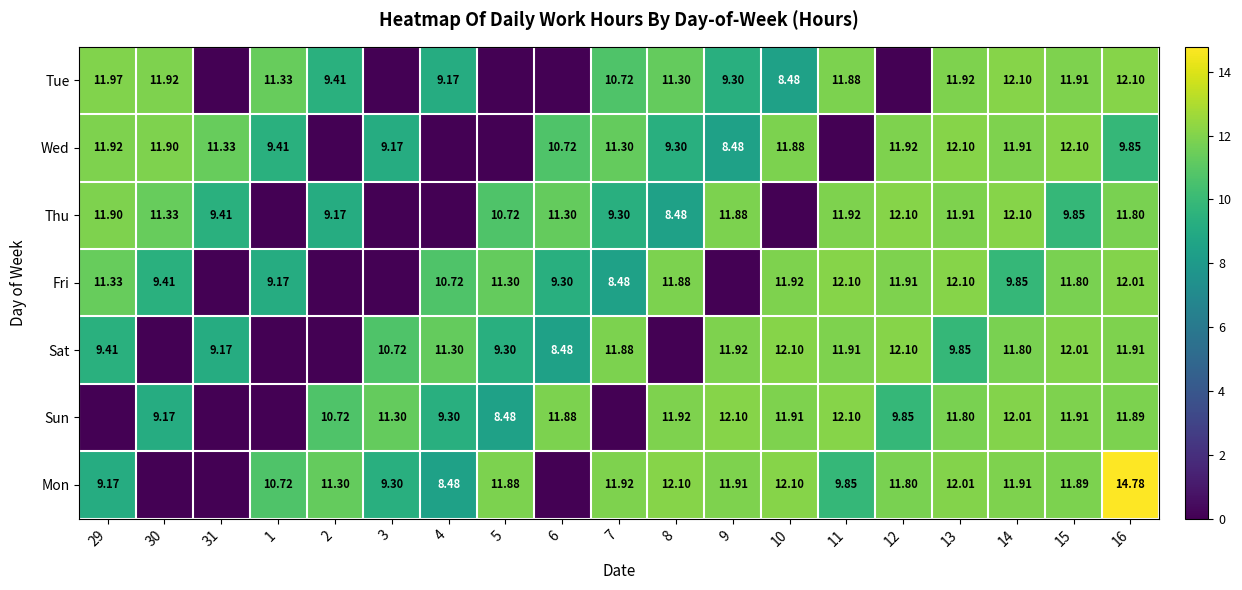

Is the value of Tue at 13 greater than the value of Wed at 16?

Yes